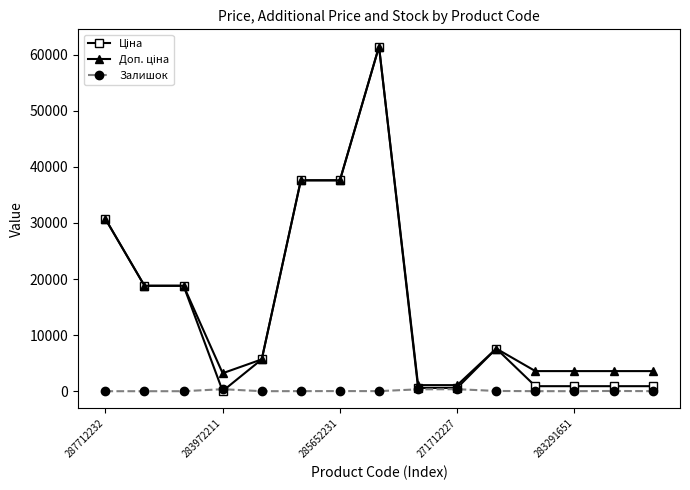

True or false: Залишок has more than 0 interior local peaks.

True